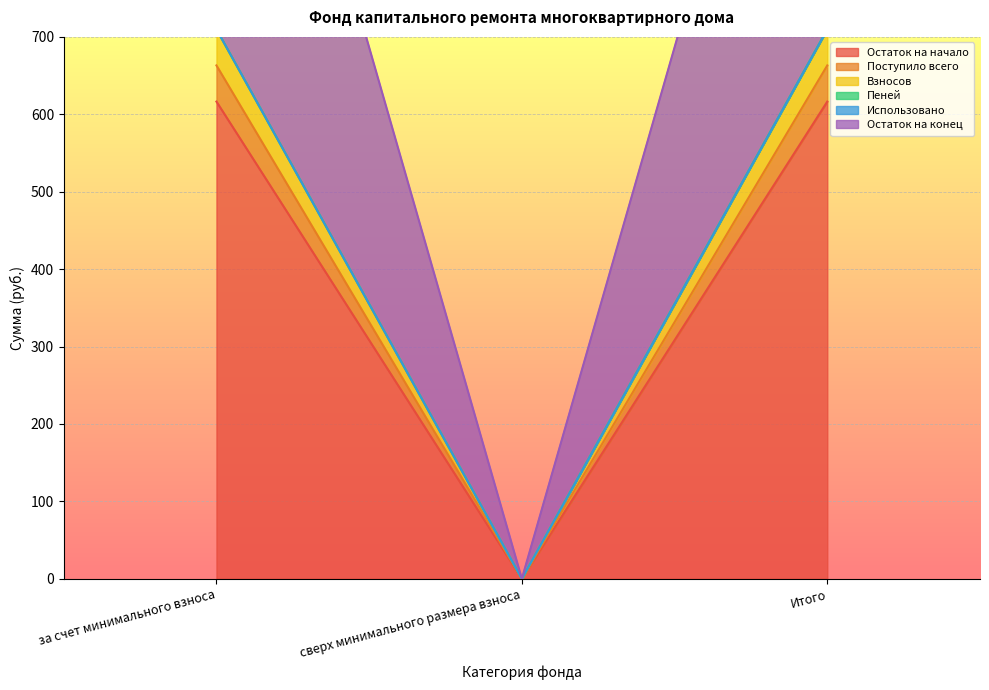

Which series changed the most between за счет минимального взноса and Итого?

Остаток на начало